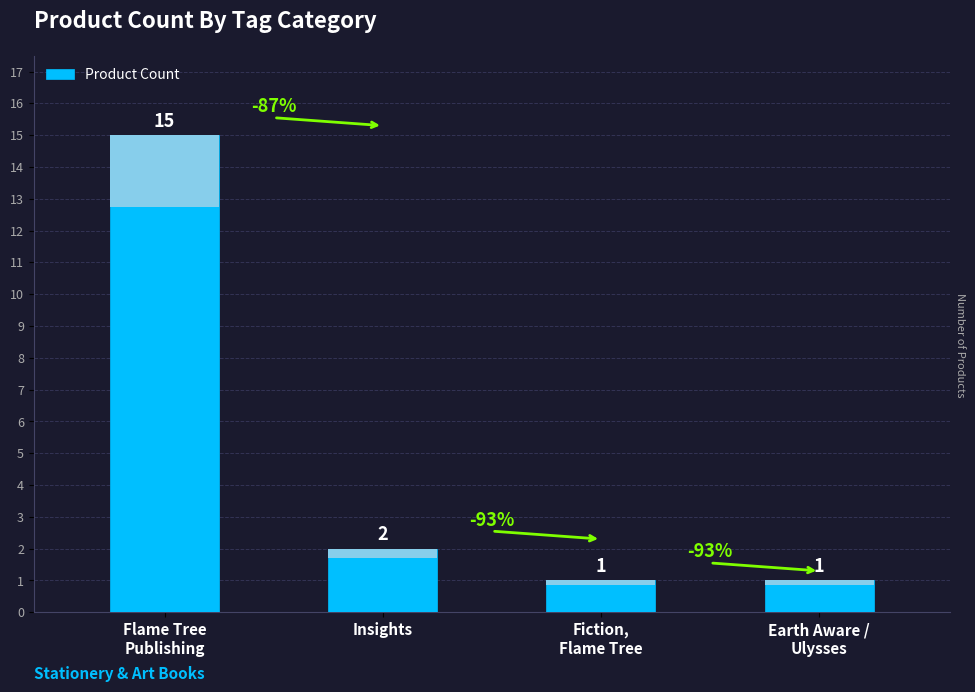

What is the label of the 2nd bar from the right?

Fiction,
Flame Tree